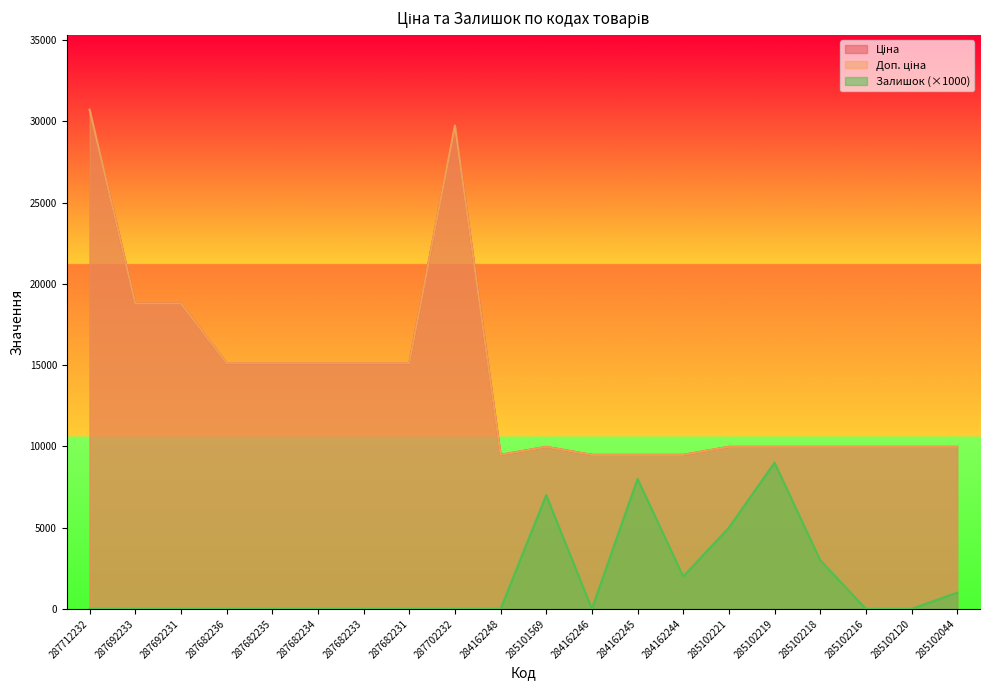

What is the total value across all series at 287682235?

30240.0